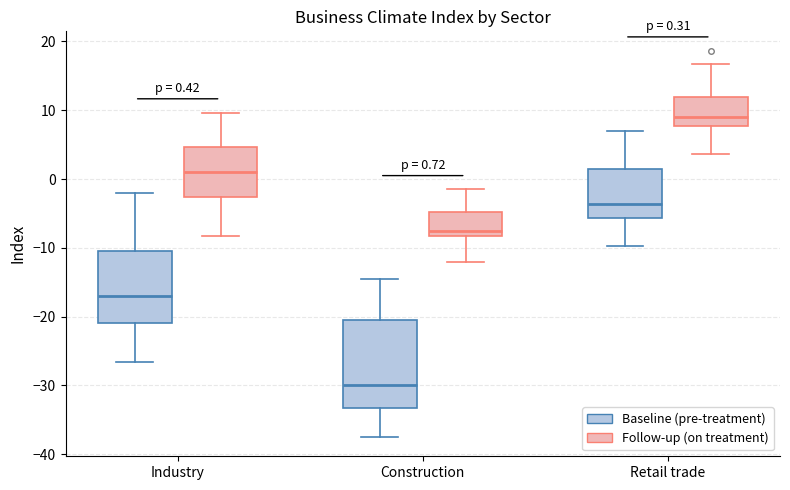

Which box has the highest median line?

Retail trade (Follow-up (on treatment))